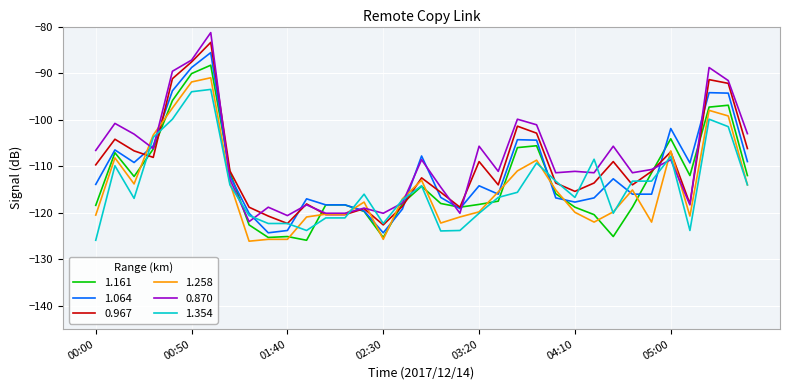

Count the number of categories in the chart.

35